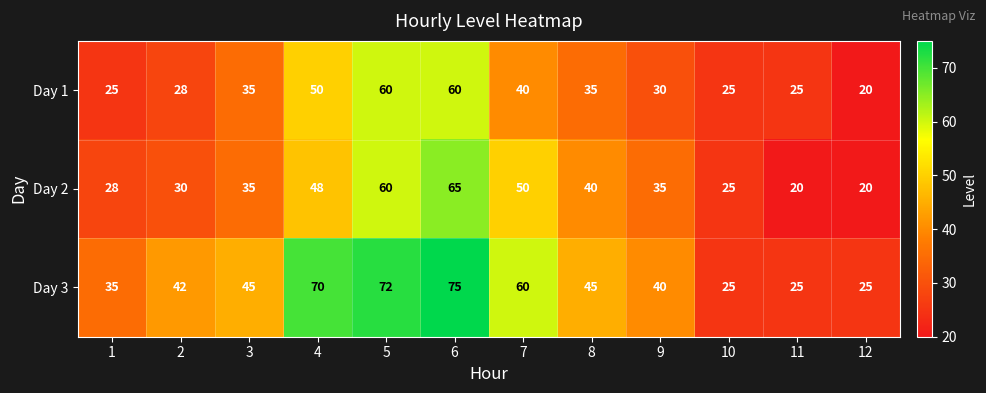

Is it true that Day 3 equals 25 at 10?

True